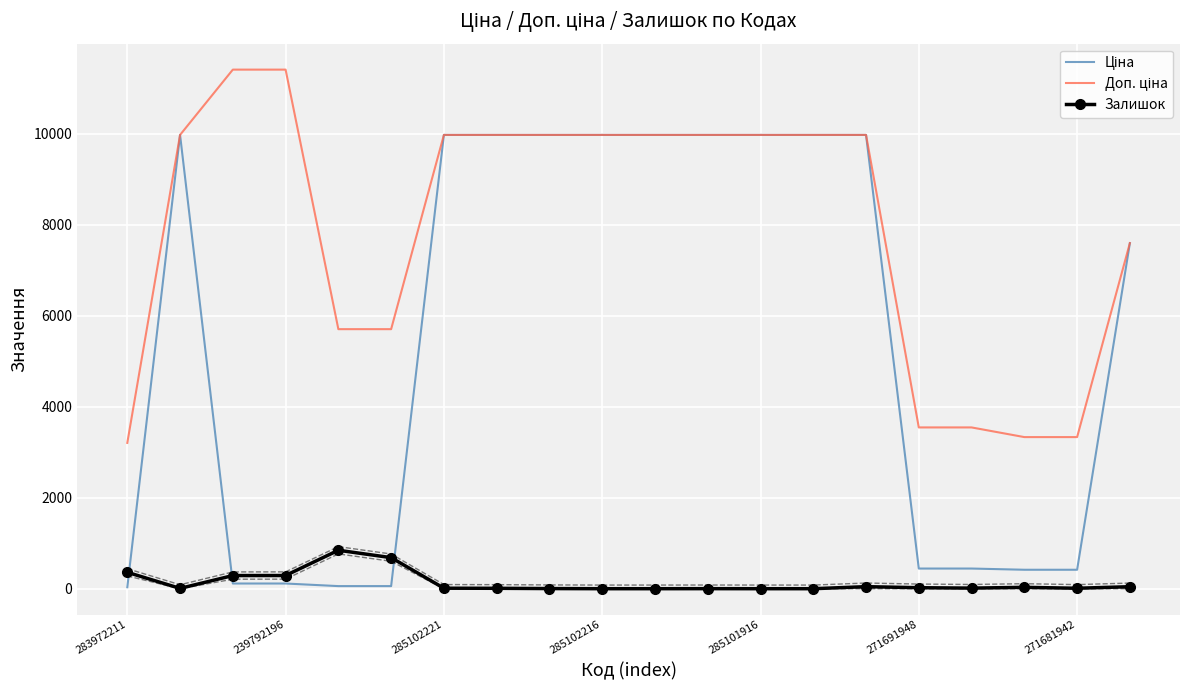

Rank the series by their average value, from highest to lowest.

Доп. ціна, Ціна, Залишок